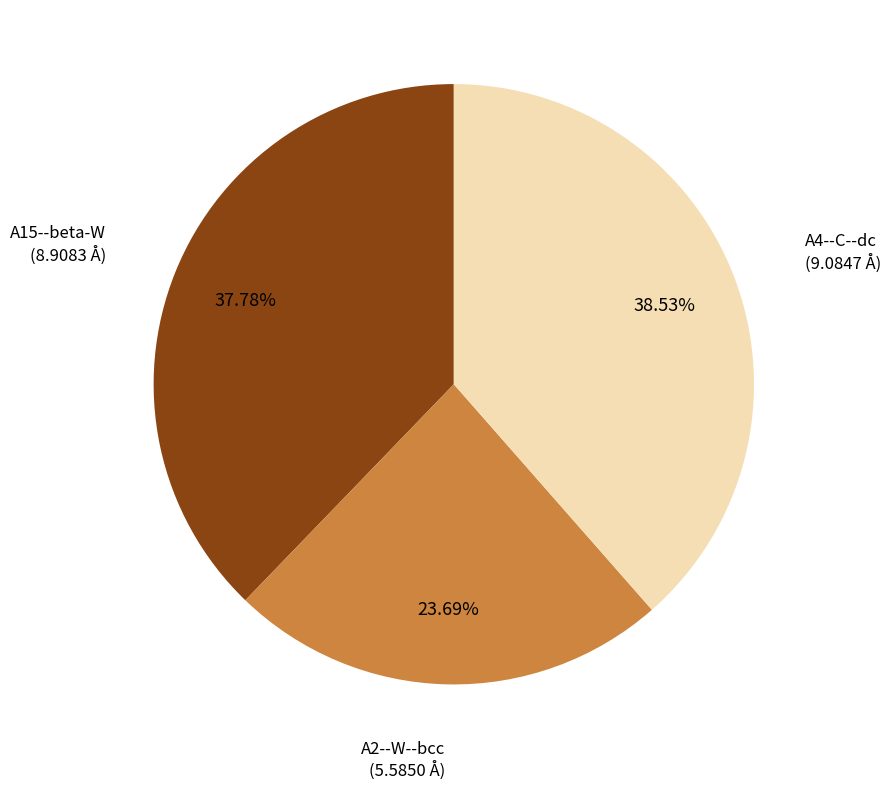

Is it true that A2--W--bcc is 12% of the pie?

False